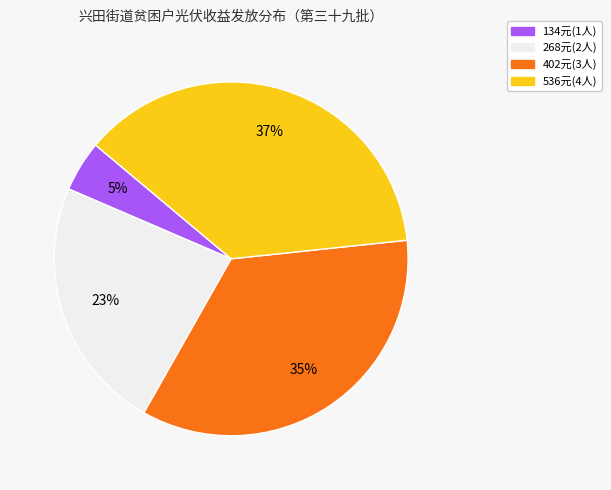

To the nearest percent, what is the combined percentage of 268元(2人) and 134元(1人)?

28%